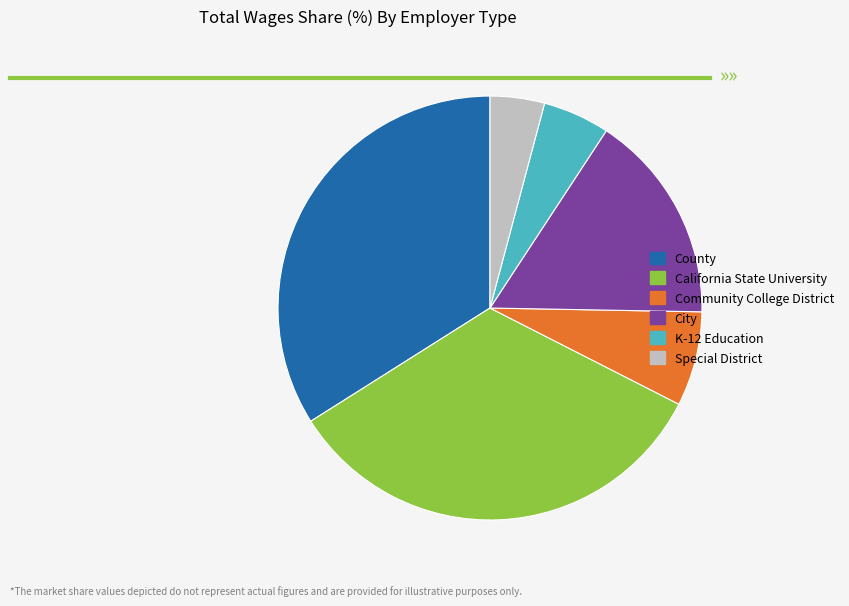

Does K-12 Education account for over 50% of the chart?

No